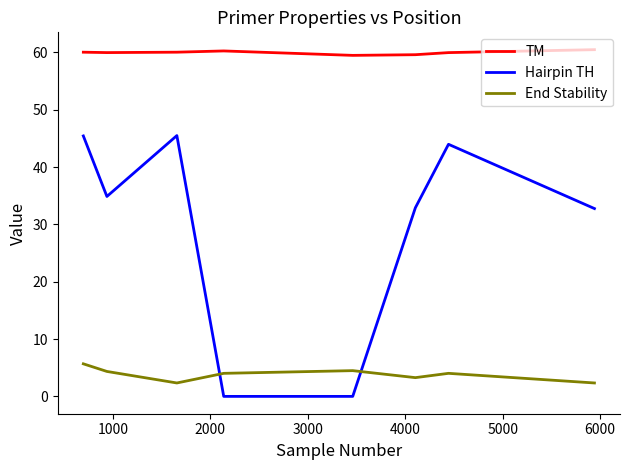

True or false: TM and Hairpin TH cross at least once.

False